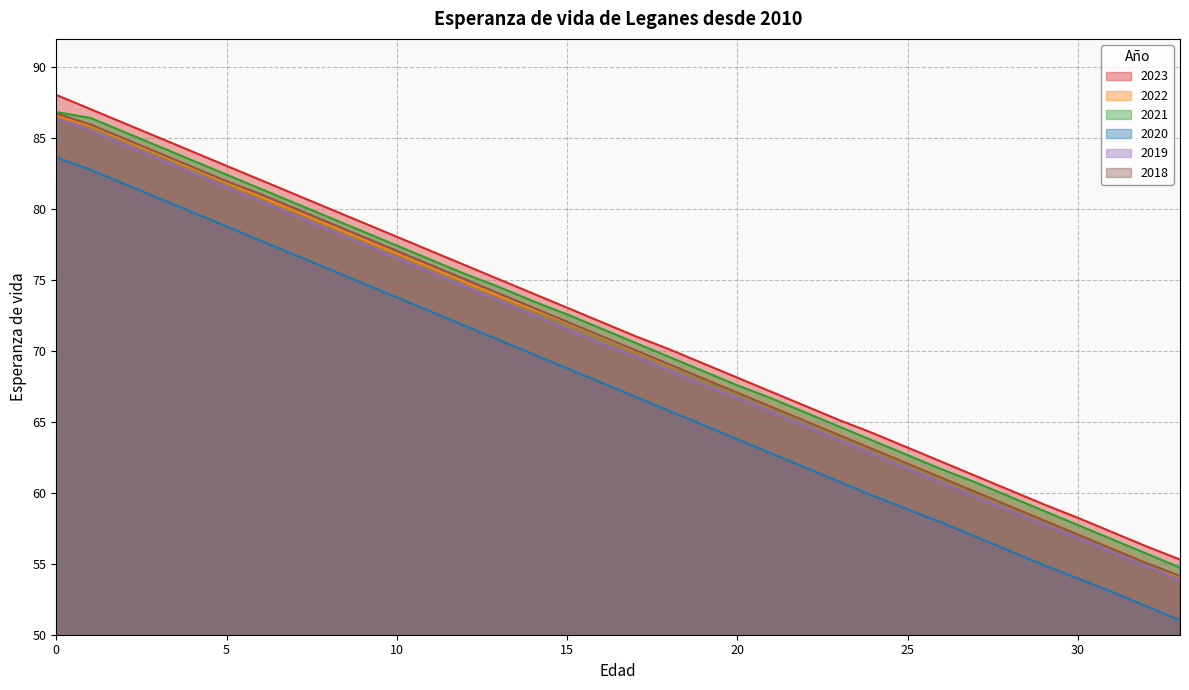

List the labels in order of 2019 value, smallest first.

33, 32, 31, 30, 29, 28, 27, 26, 25, 24, 23, 22, 21, 20, 19, 18, 17, 16, 15, 14, 13, 12, 11, 10, 9, 8, 7, 6, 5, 4, 3, 2, 1, 0